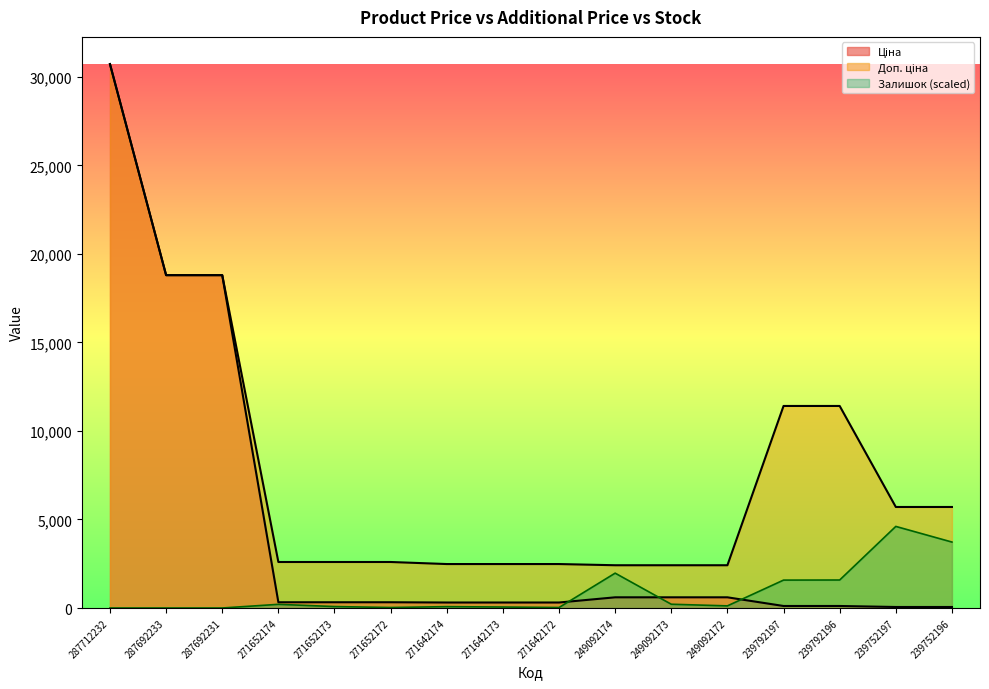

Between which two adjacent categories do Ціна and Залишок first intersect?

271642172 and 249092174